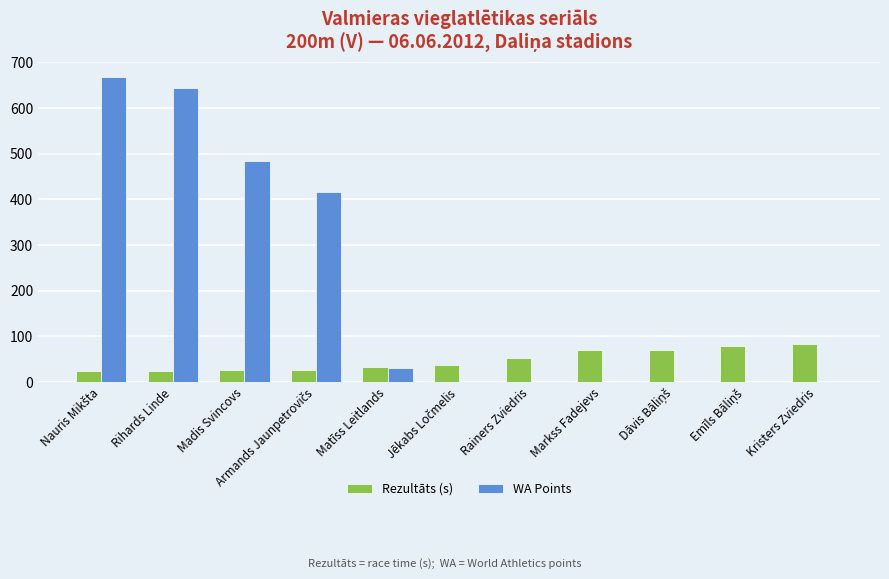

What are all the series names shown in the legend?

Rezultāts (s), WA Points